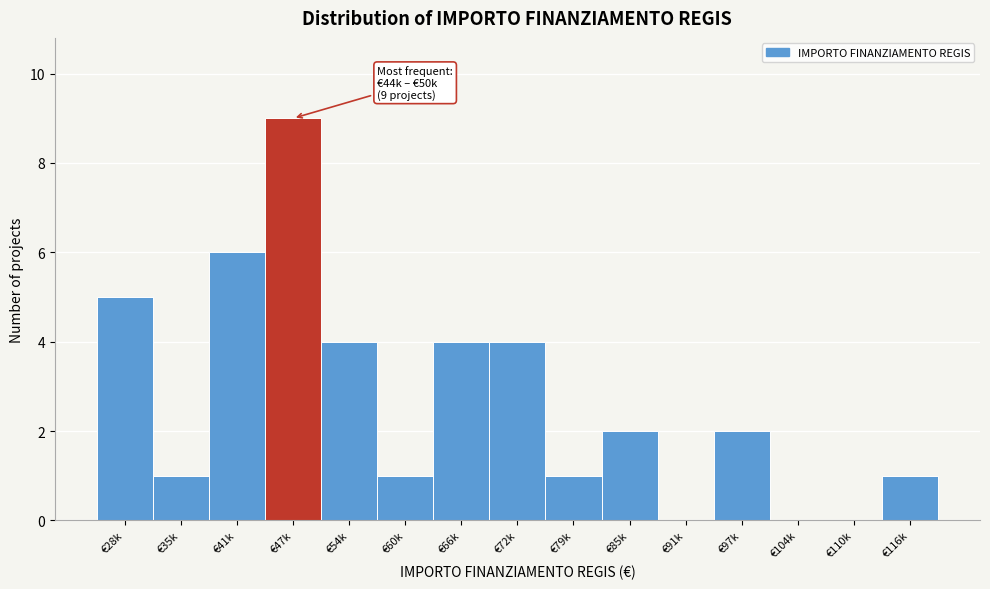

Reading right to left, what are all the values shown in this chart?

€116k=1	€110k=0	€104k=0	€97k=2	€91k=0	€85k=2	€79k=1	€72k=4	€66k=4	€60k=1	€54k=4	€47k=9	€41k=6	€35k=1	€28k=5